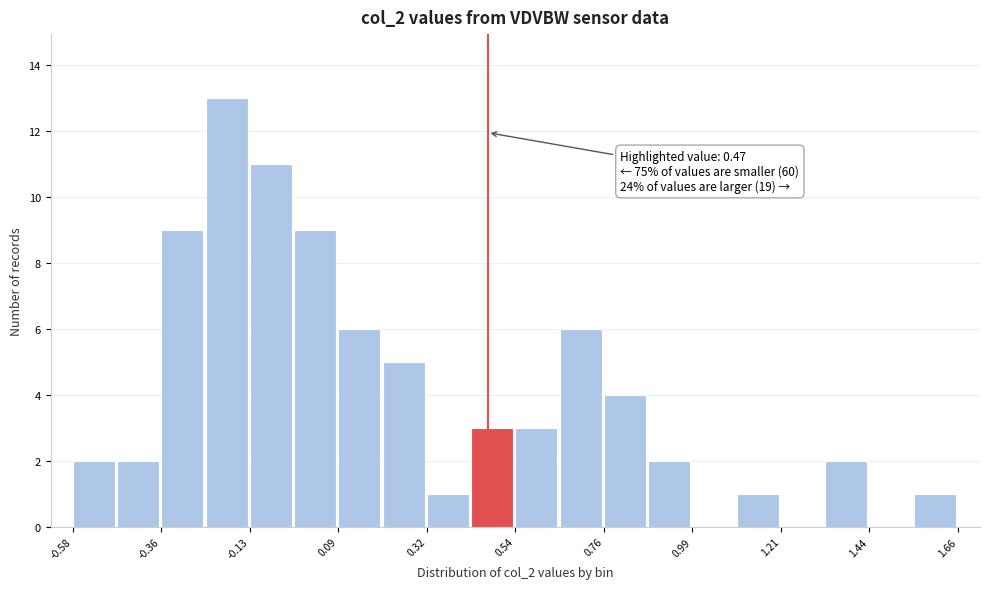

Around what value on the x-axis is the tallest bar? Give the approximate position of its centre, as read against the axis.

-0.20